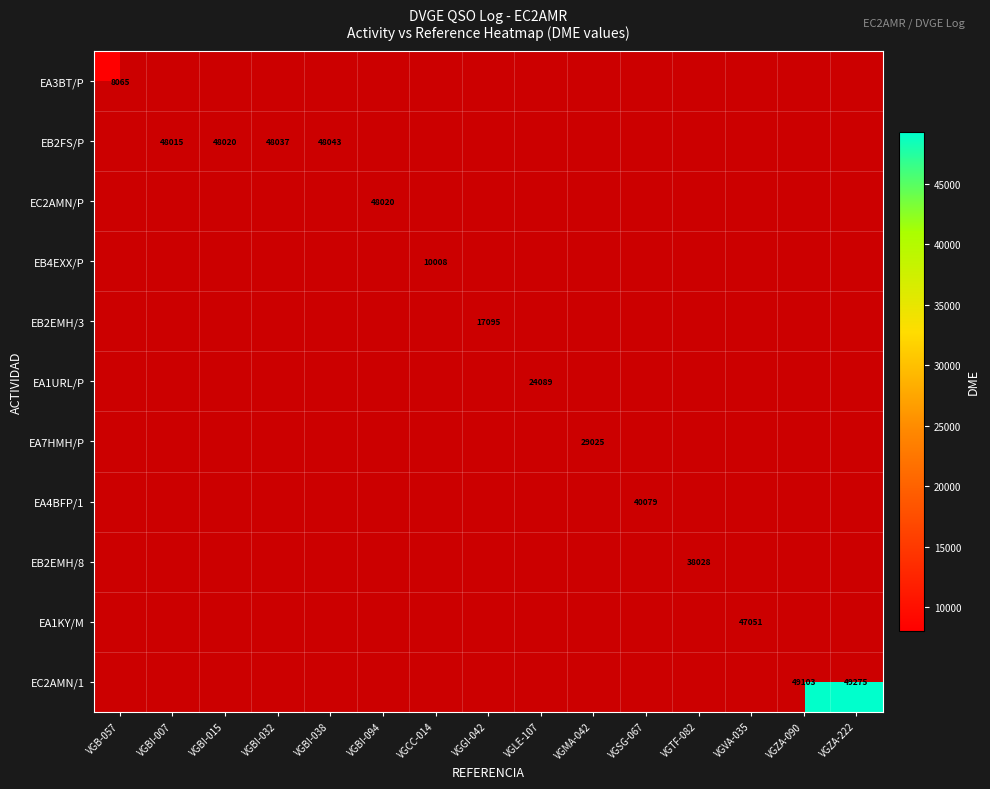

How many distinct data groups are displayed?

11